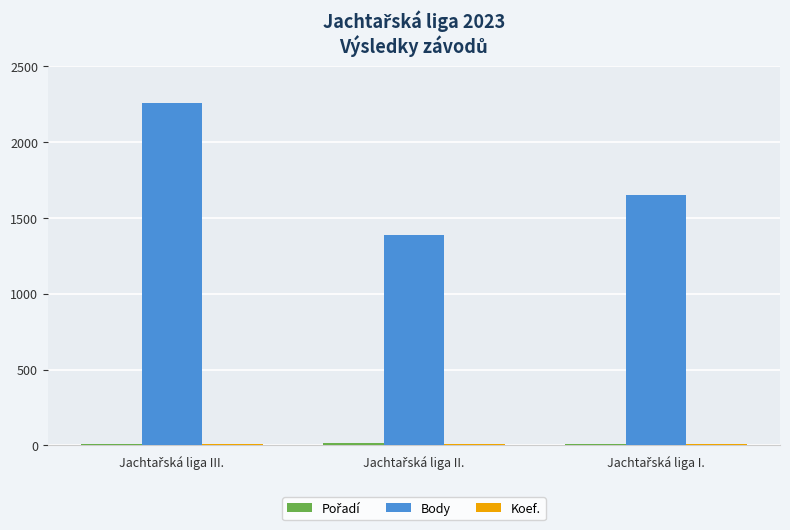

Which has a higher value, Jachtařská liga III. or Jachtařská liga I.?

Jachtařská liga I.